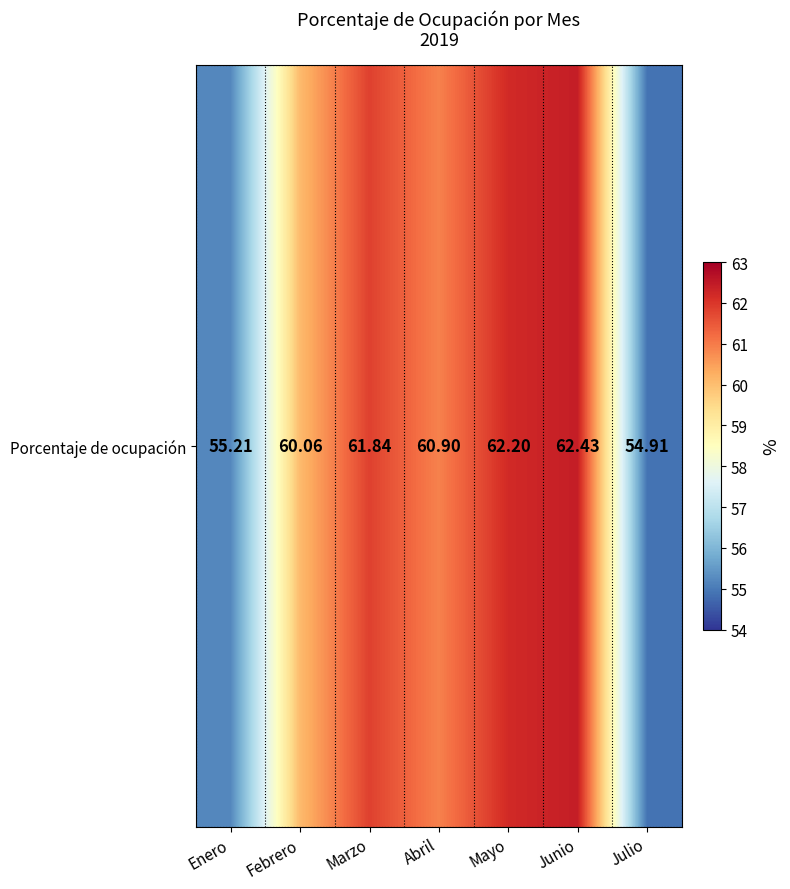

At which category does the chart reach its peak across all series?

Junio